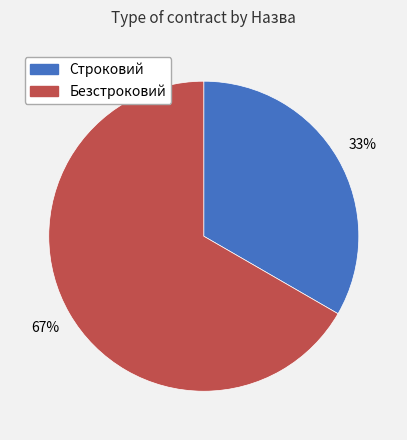

What is the majority slice?

Безстроковий